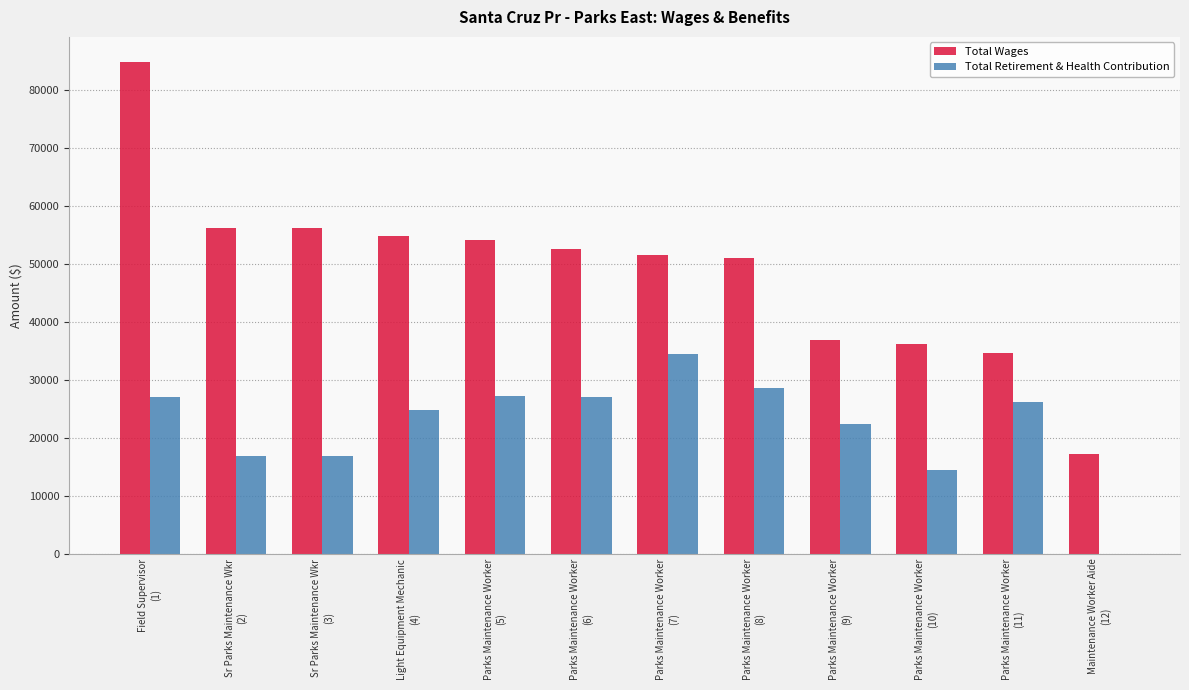

What is the highest value of the Total Retirement & Health Contribution series?

34528